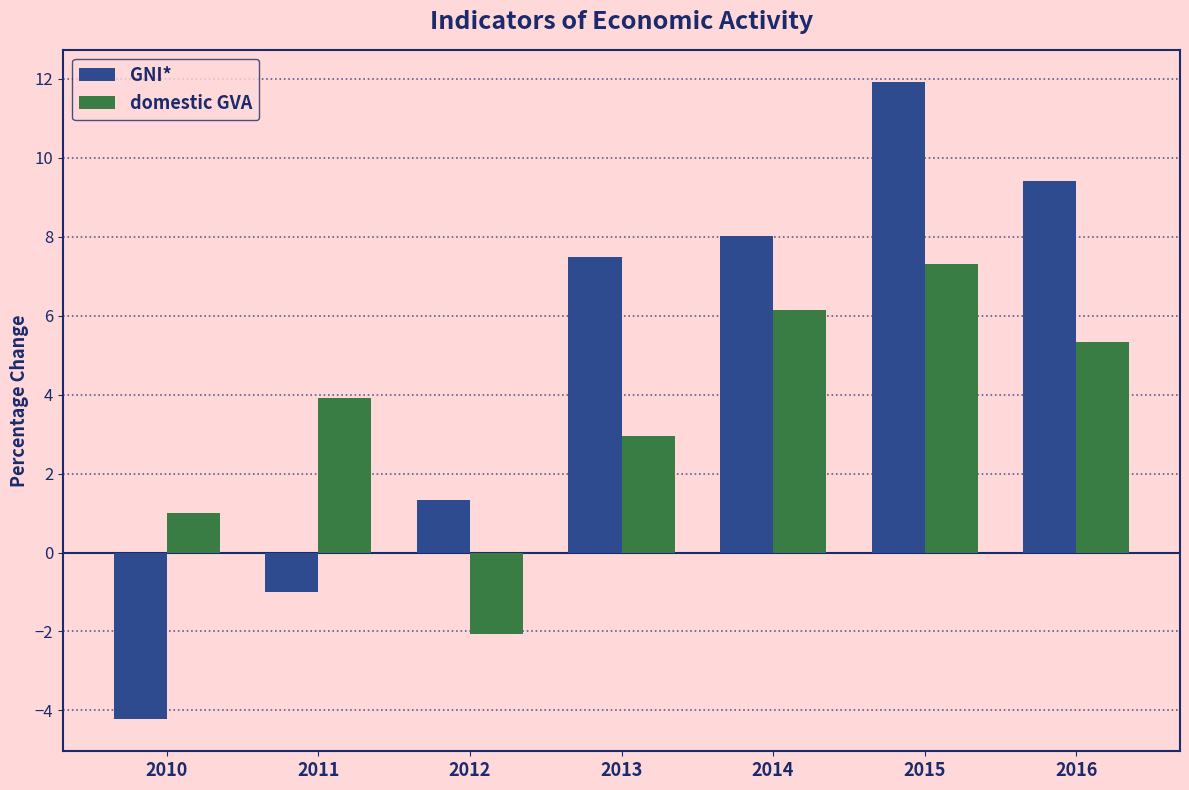

True or false: domestic GVA has a value of 4.2 at 2013.

False